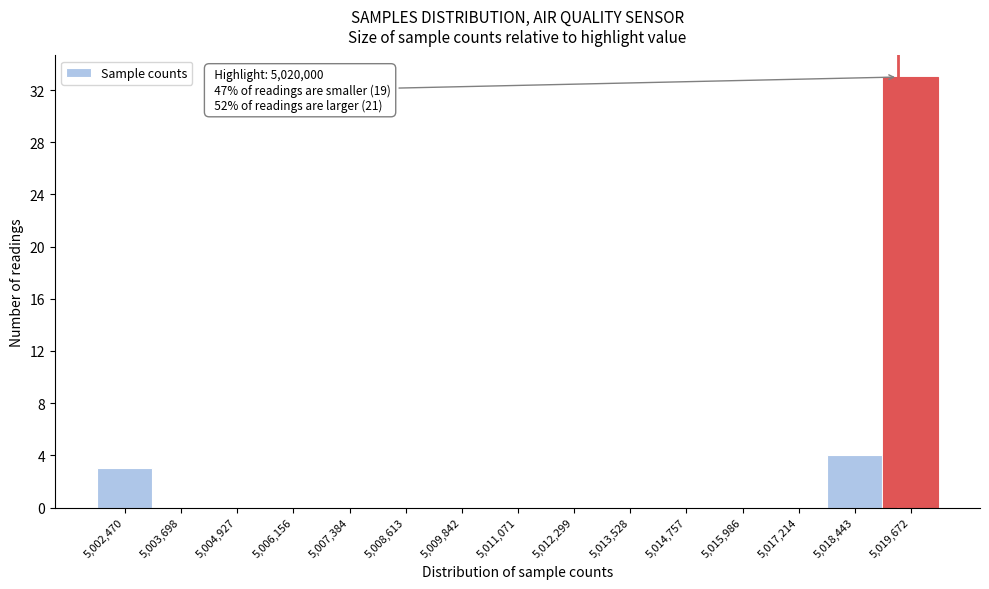

Reading left to right, extract all data points from this chart.

5,002,470=3	5,003,698=0	5,004,927=0	5,006,156=0	5,007,384=0	5,008,613=0	5,009,842=0	5,011,071=0	5,012,299=0	5,013,528=0	5,014,757=0	5,015,986=0	5,017,214=0	5,018,443=4	5,019,672=33